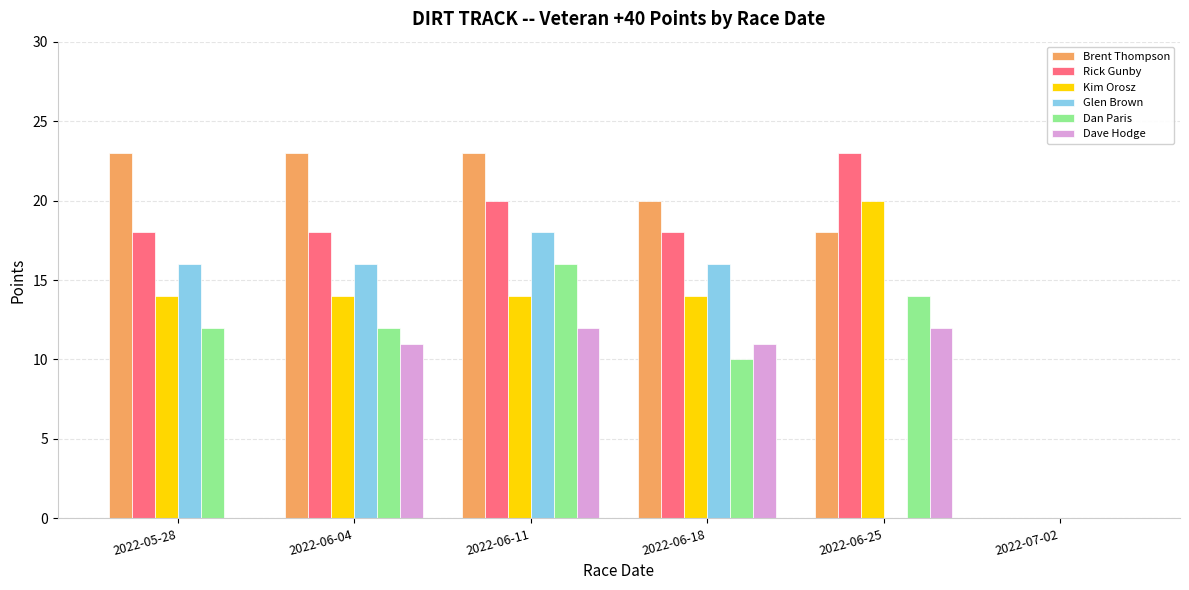

What is the sum of the Rick Gunby values at 2022-06-18 and 2022-05-28?

36